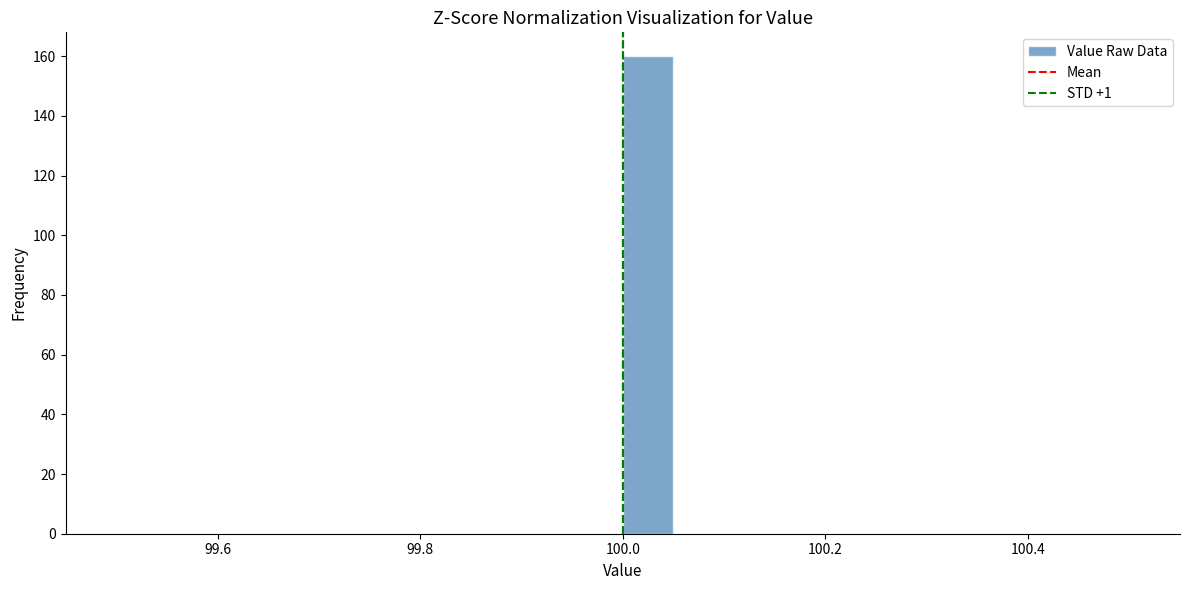

Read against the x-axis, roughly where is the centre of the tallest bar?

100.02